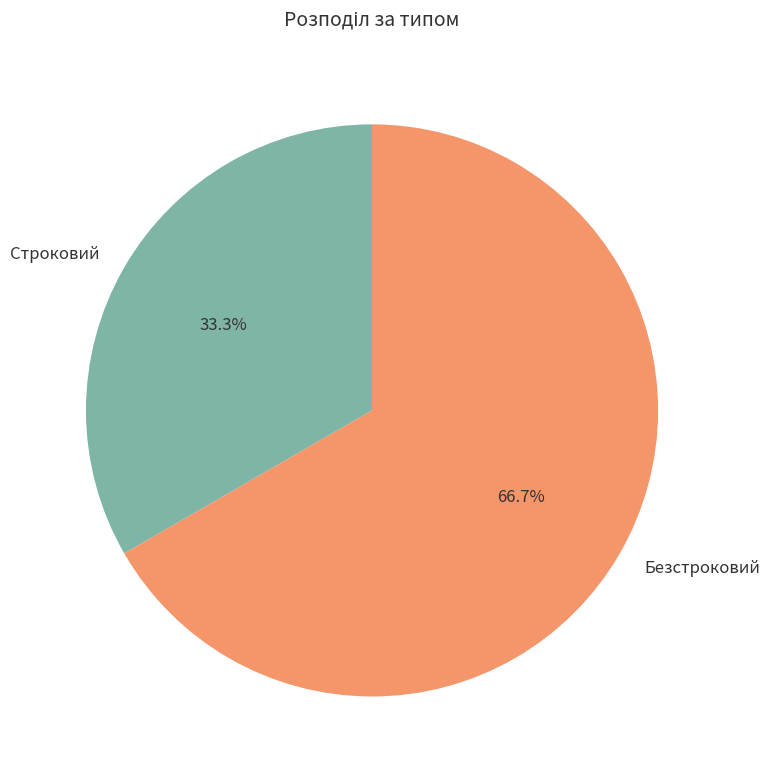

Which category has the biggest portion of the pie?

Безстроковий